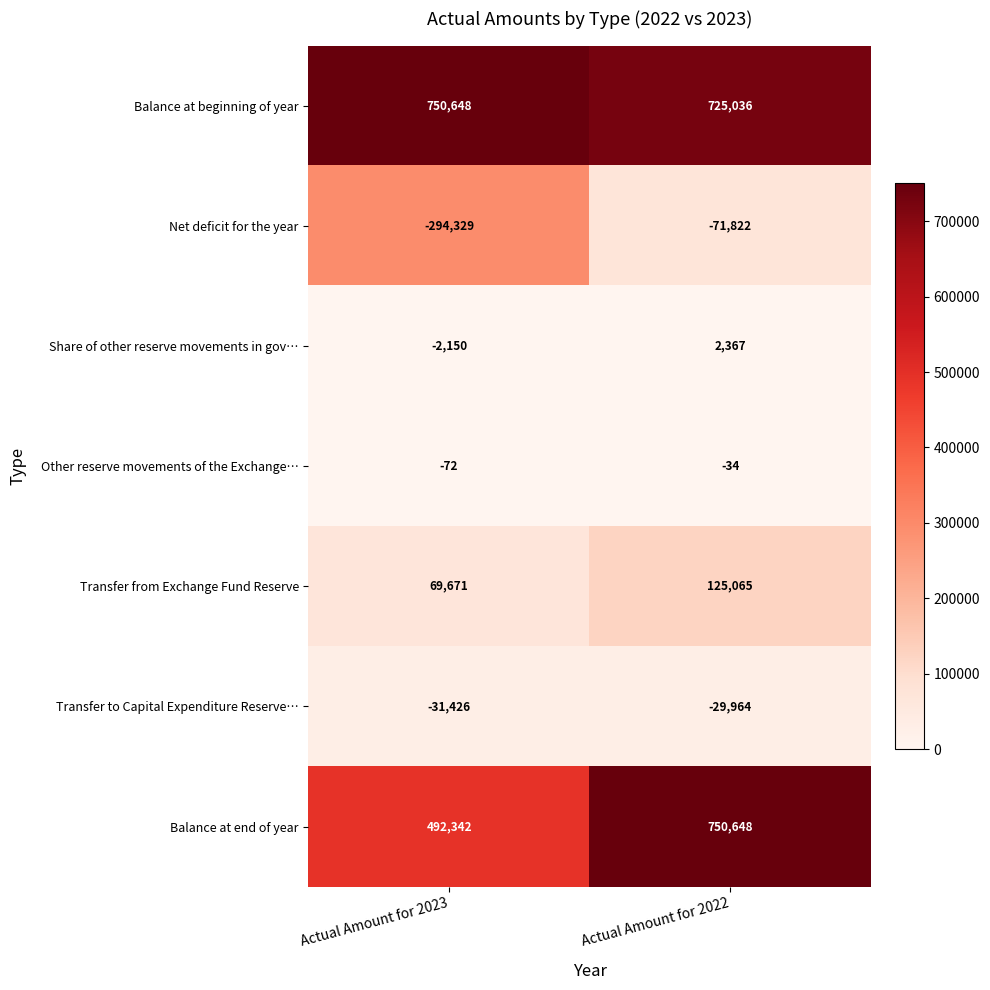

What is the total value across all series at Actual Amount for 2023?

984684